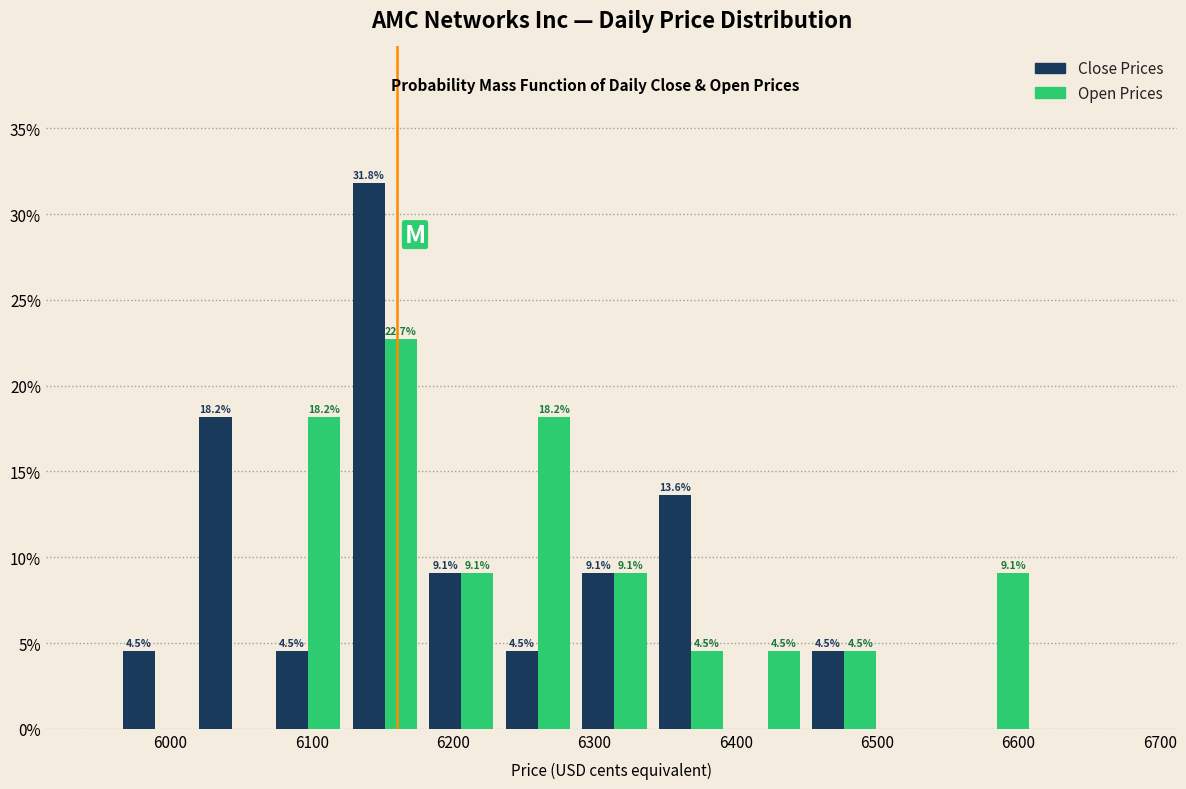

In the Close Prices series, which range on the x-axis has the tallest bar?

6120 to 6180